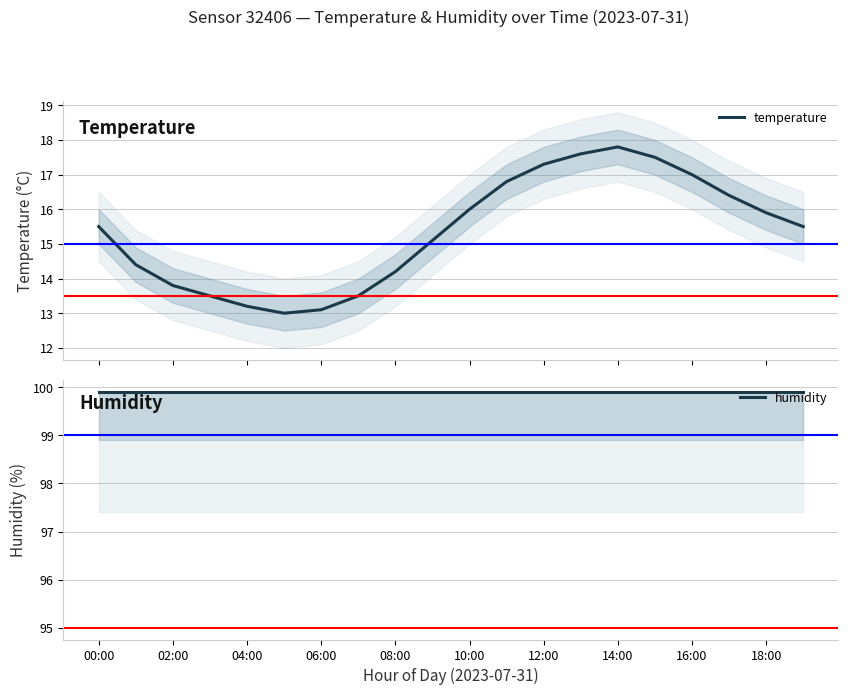

What is the highest value of the temperature series?

17.8